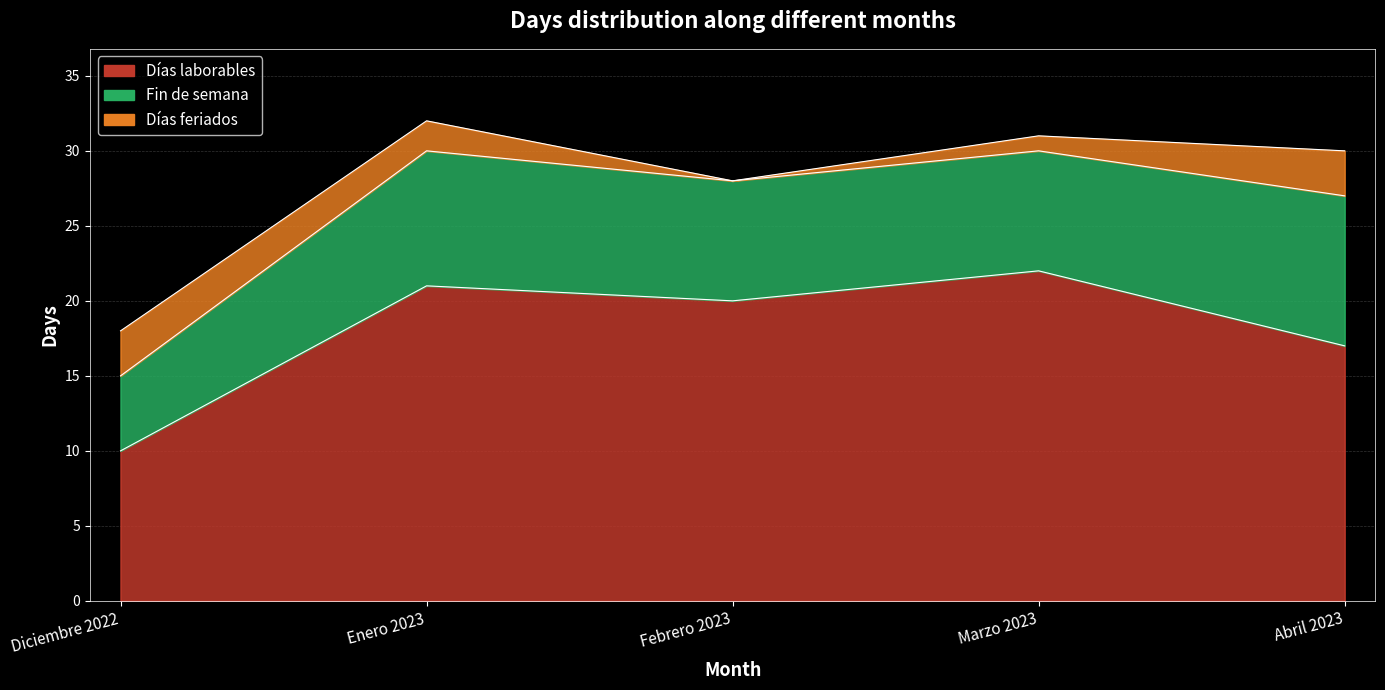

Rank the categories by Fin de semana value from highest to lowest.

Abril 2023, Enero 2023, Febrero 2023, Marzo 2023, Diciembre 2022